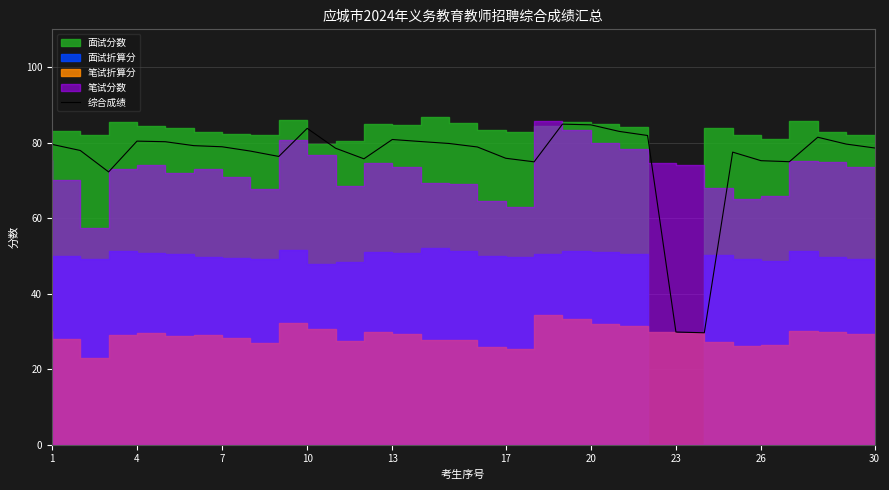

How many data points does each series have?

30